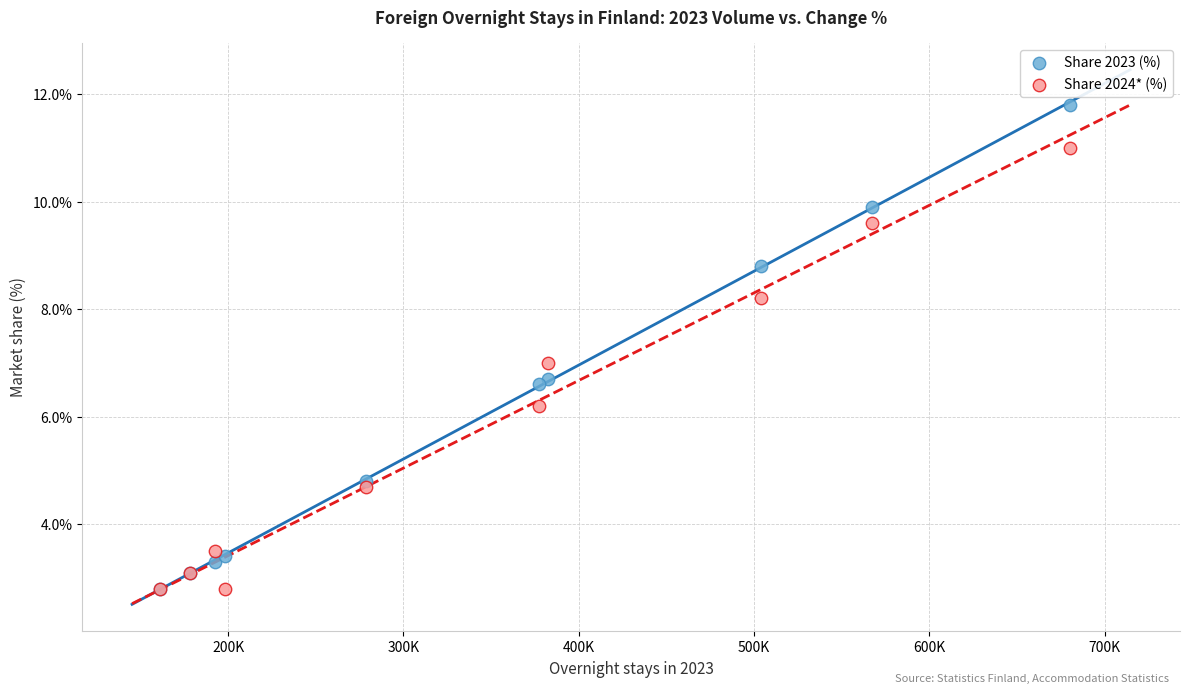

In the Share 2024* (%) series, what Y value is closest to 6?

6.2